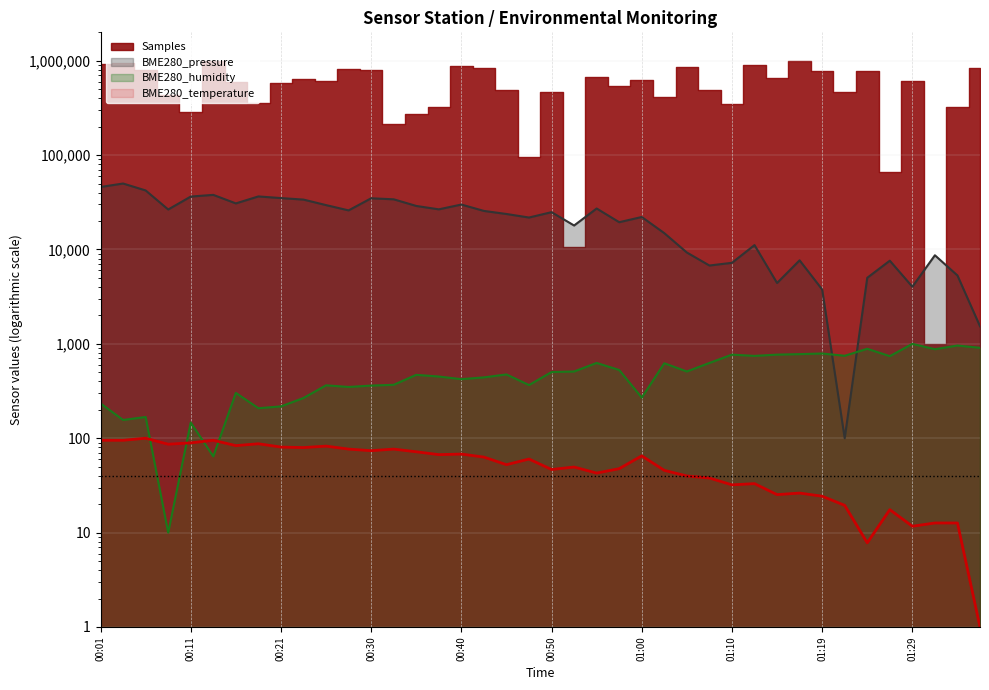

What position from the left is 00:57?

24